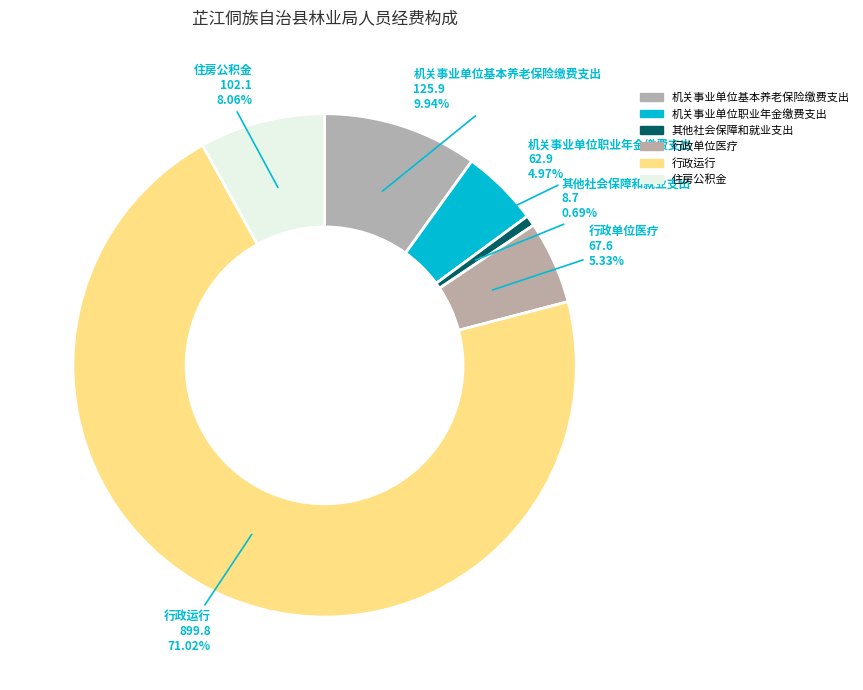

What portion of the pie excludes 机关事业单位职业年金缴费支出?

95.0%